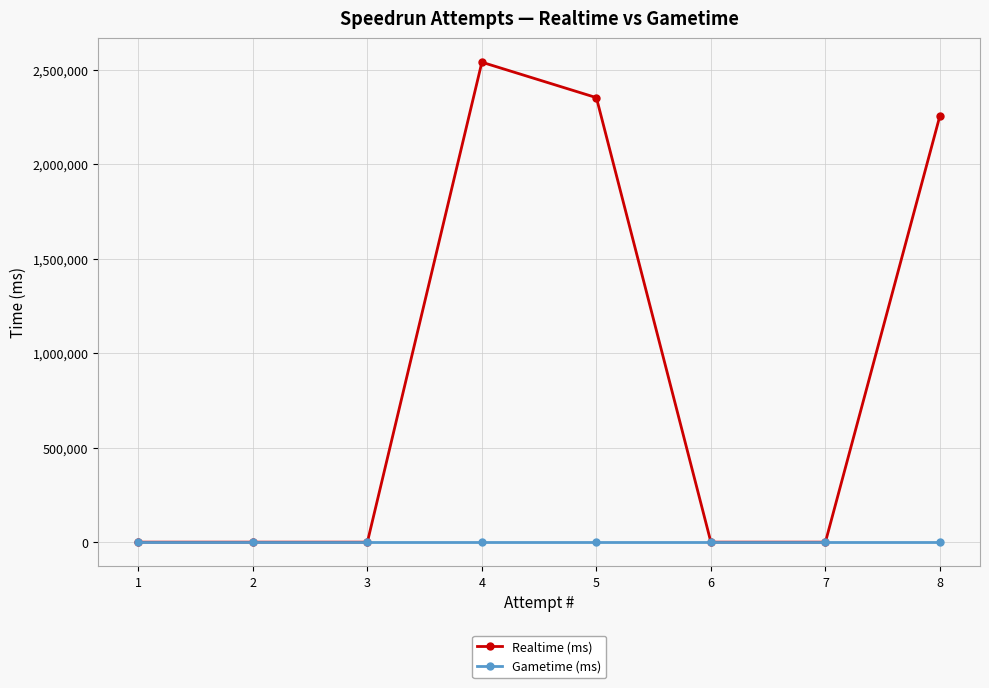

Rank the series at 6 from lowest to highest value.

Realtime (ms), Gametime (ms)